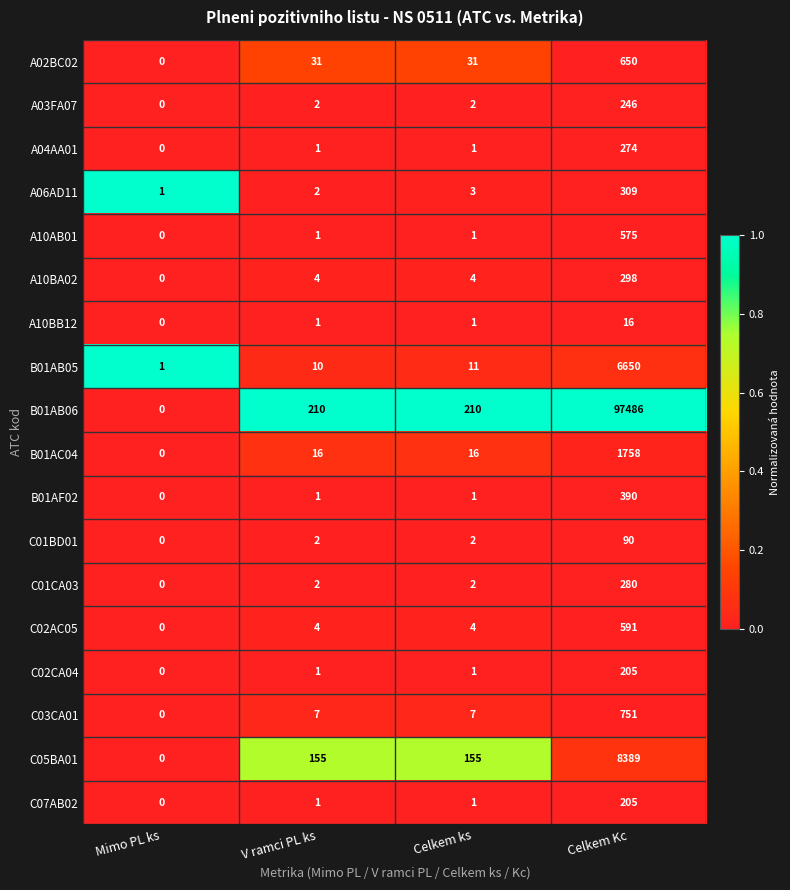

Is it true that B01AF02 equals 0 at Mimo PL ks?

True